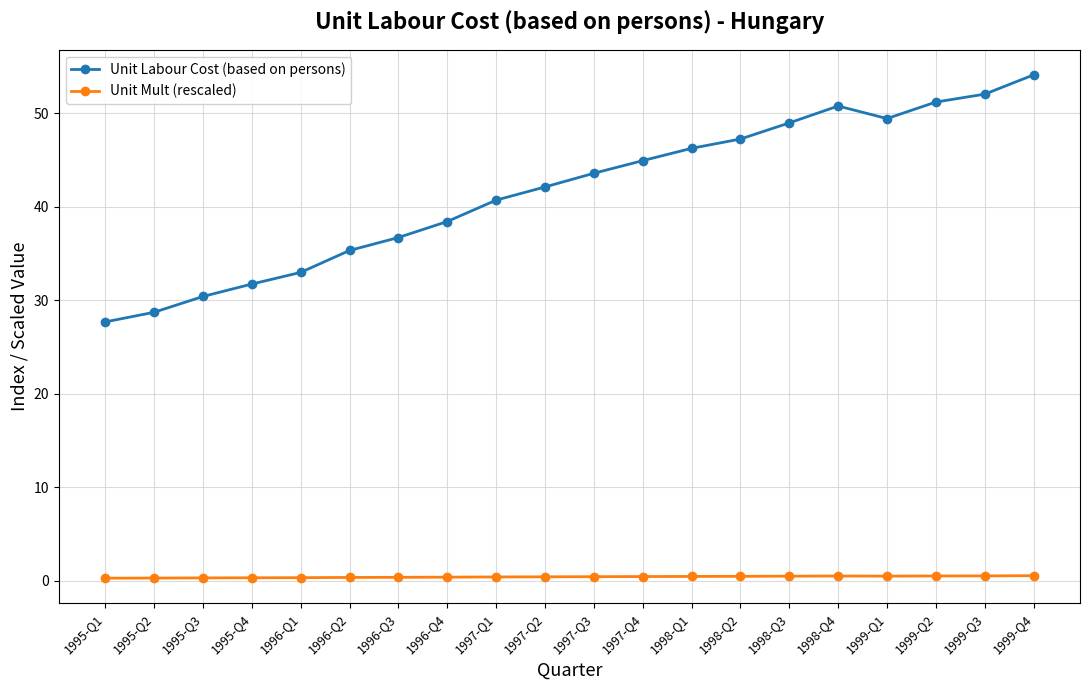

Does the chart display data point markers on the line(s)?

Yes